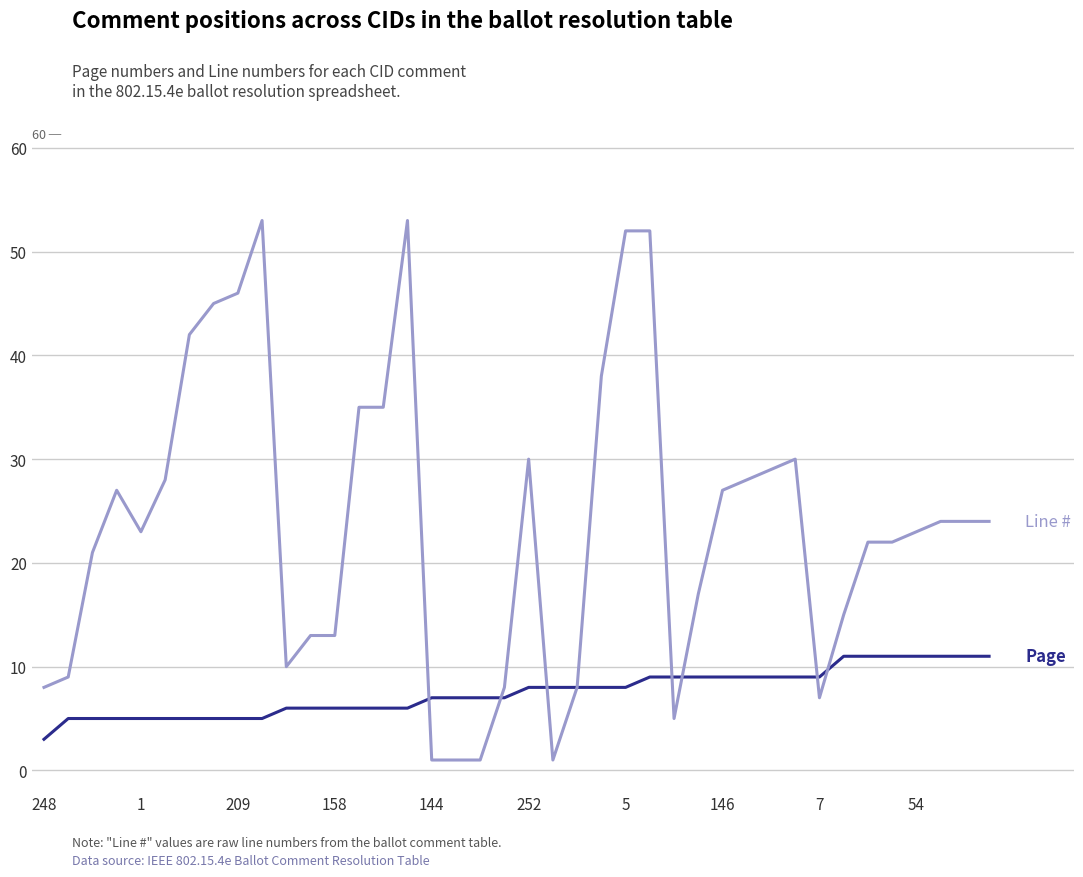

What is the greatest value displayed?

53